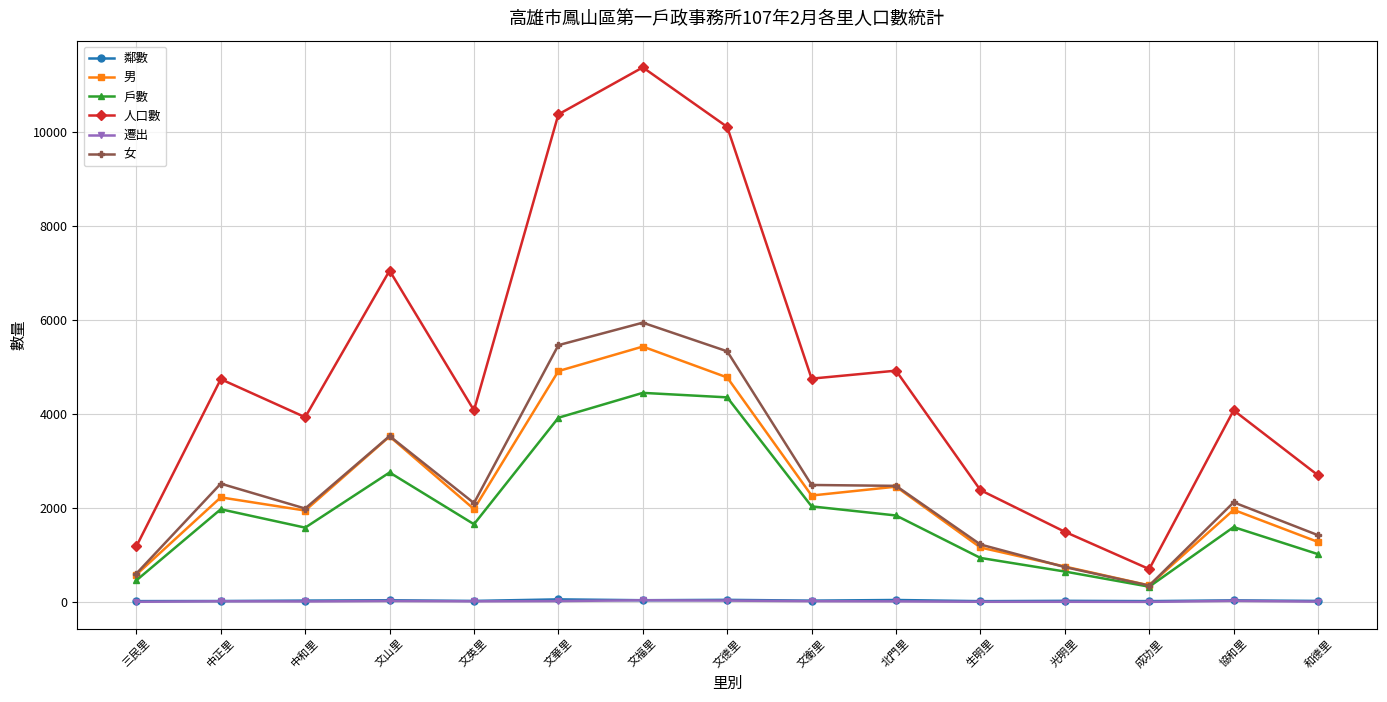

How many lines are shown in the chart?

6